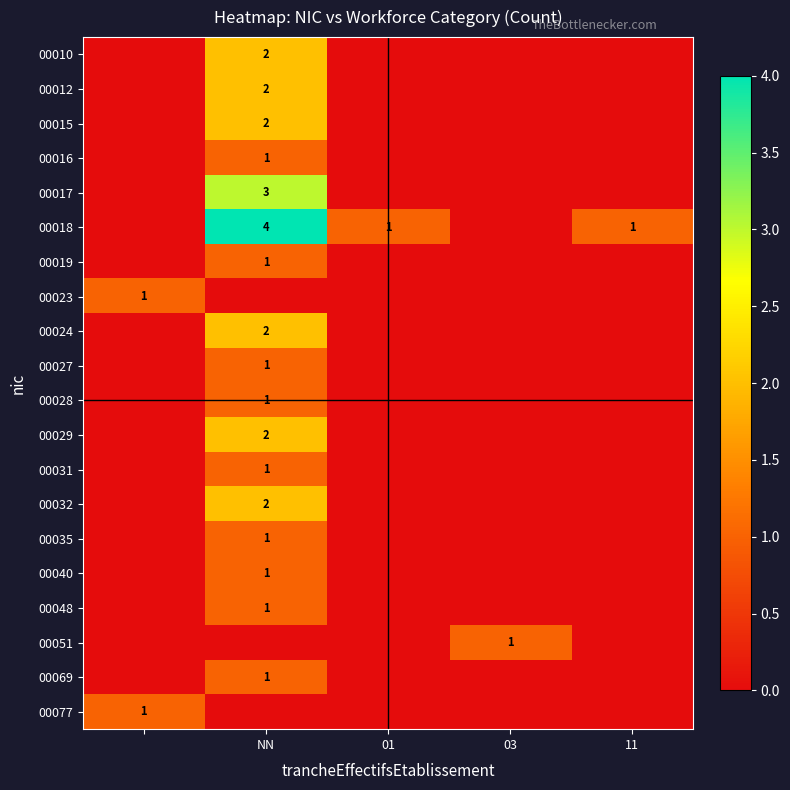

Is it true that 00035 equals 1 at NN?

True